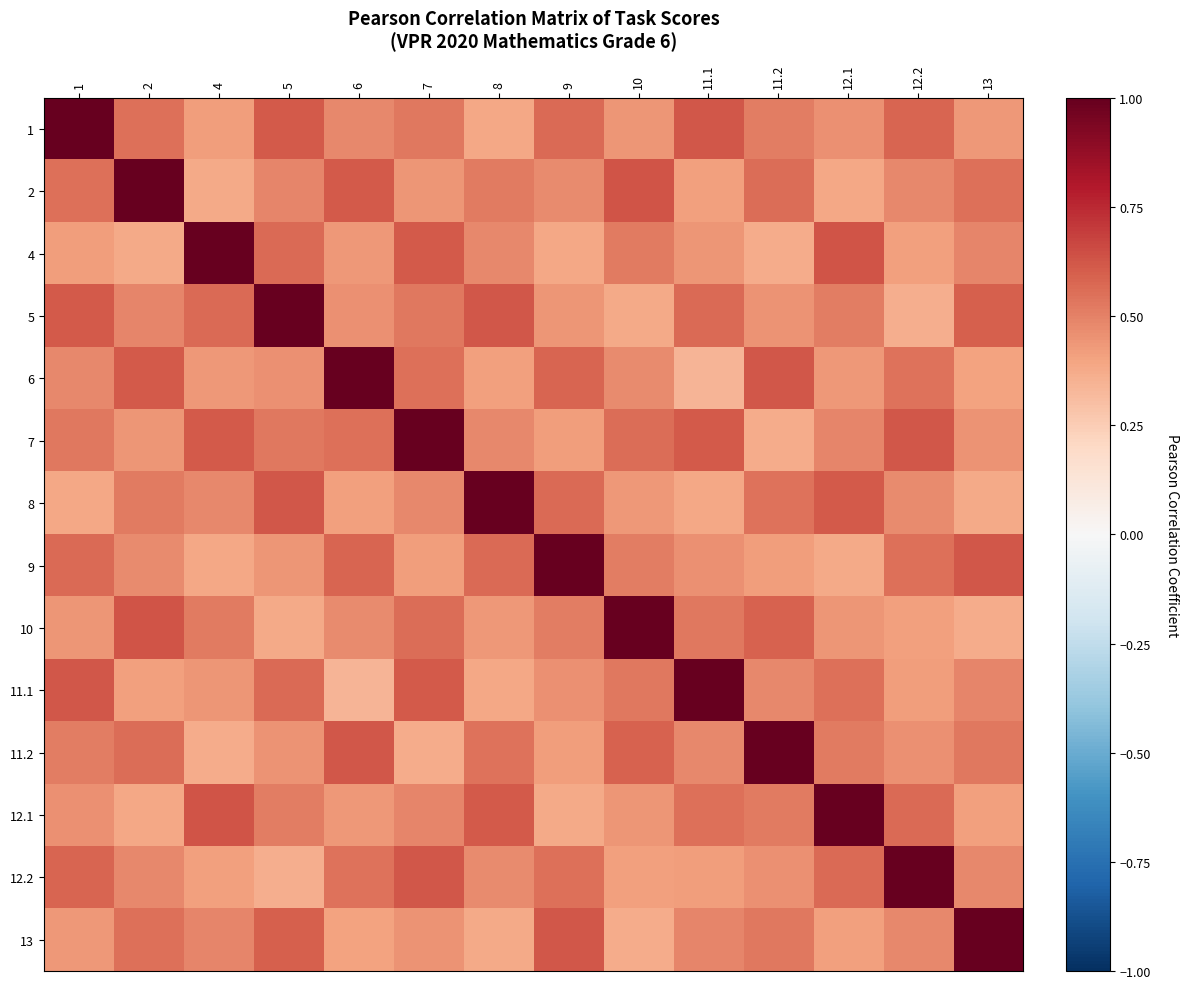

Which has a higher value, 7 or 13?

7